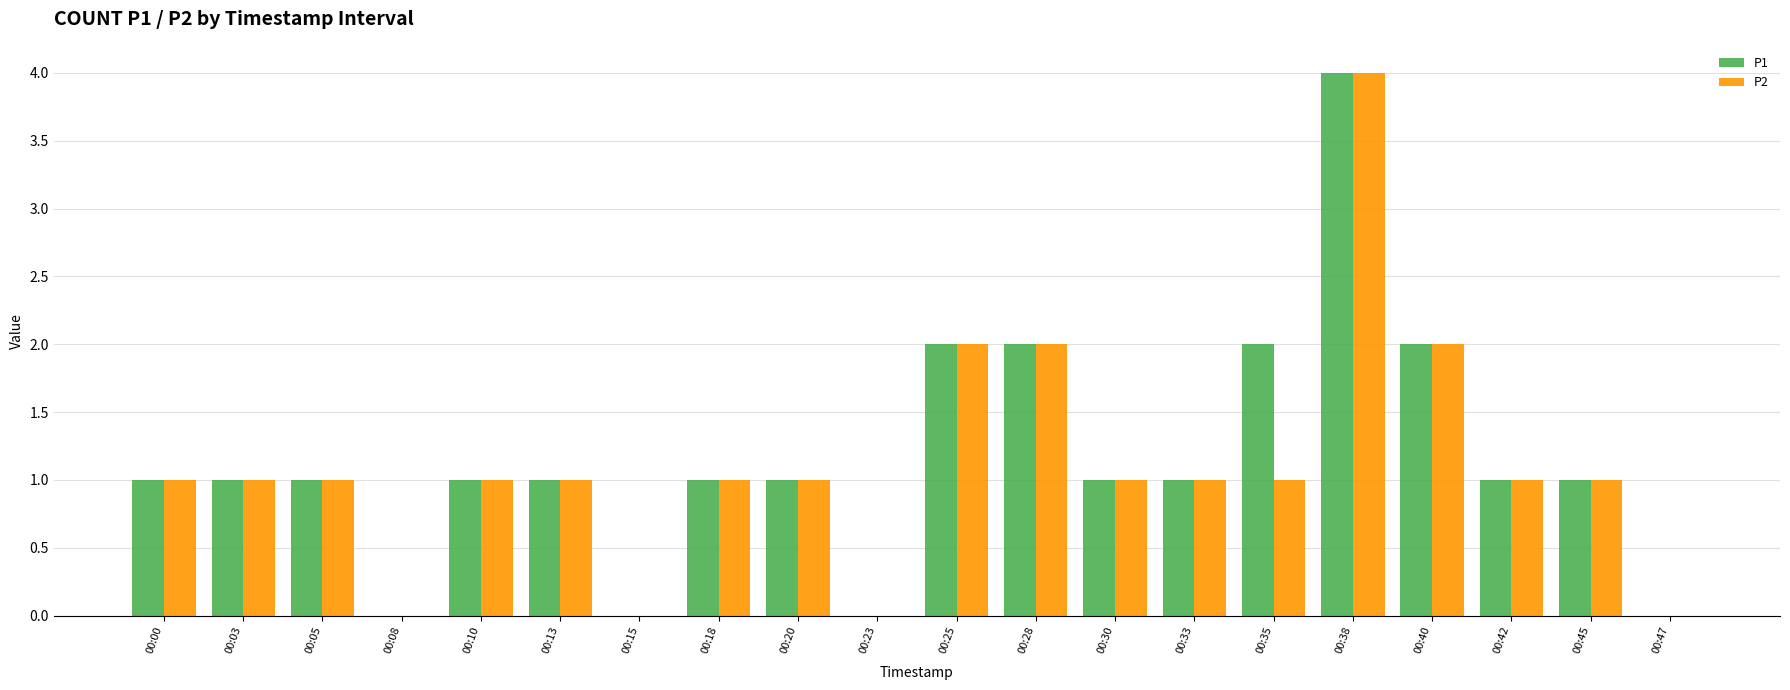

At which category does the chart reach its peak across all series?

00:38